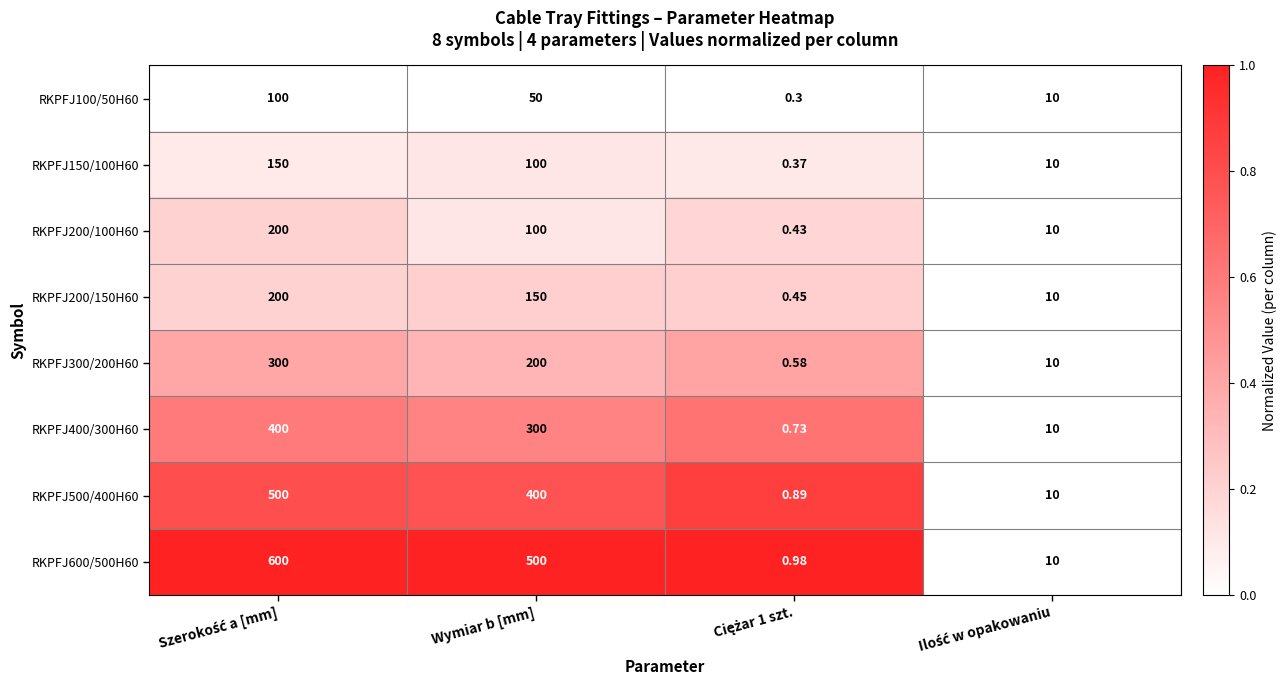

At which label is RKPFJ600/500H60 closest to 300?

Wymiar b [mm]